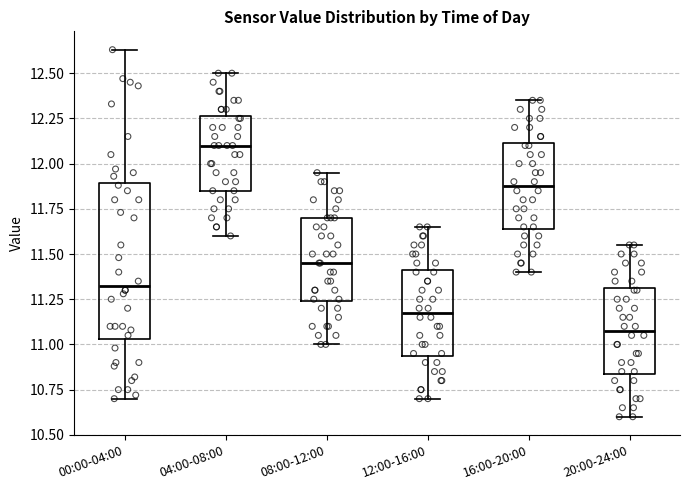

Reading left to right, transcribe this box plot: for each box, give where its median line is, the range the box spans, and where its two whiskers end, as read against the y-axis. The values are not printed on the chart, so give them approximately, as read against the axis.

00:00-04:00: median 11.35, box 11.05 to 11.90, whiskers 10.70 to 12.65
04:00-08:00: median 12.10, box 11.85 to 12.25, whiskers 11.60 to 12.50
08:00-12:00: median 11.45, box 11.25 to 11.70, whiskers 11.00 to 11.95
12:00-16:00: median 11.20, box 10.95 to 11.40, whiskers 10.70 to 11.65
16:00-20:00: median 11.90, box 11.65 to 12.10, whiskers 11.40 to 12.35
20:00-24:00: median 11.10, box 10.85 to 11.30, whiskers 10.60 to 11.55